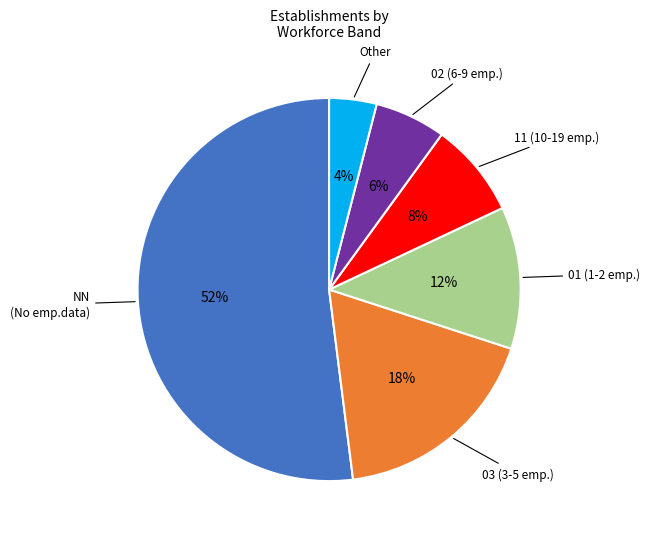

To the nearest percent, what portion does 01 represent?

12%